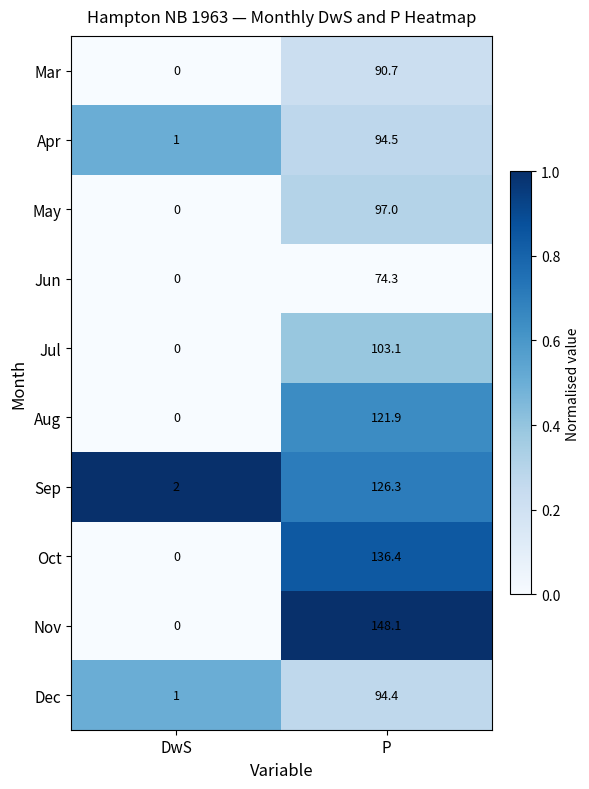

How many distinct data groups are displayed?

10